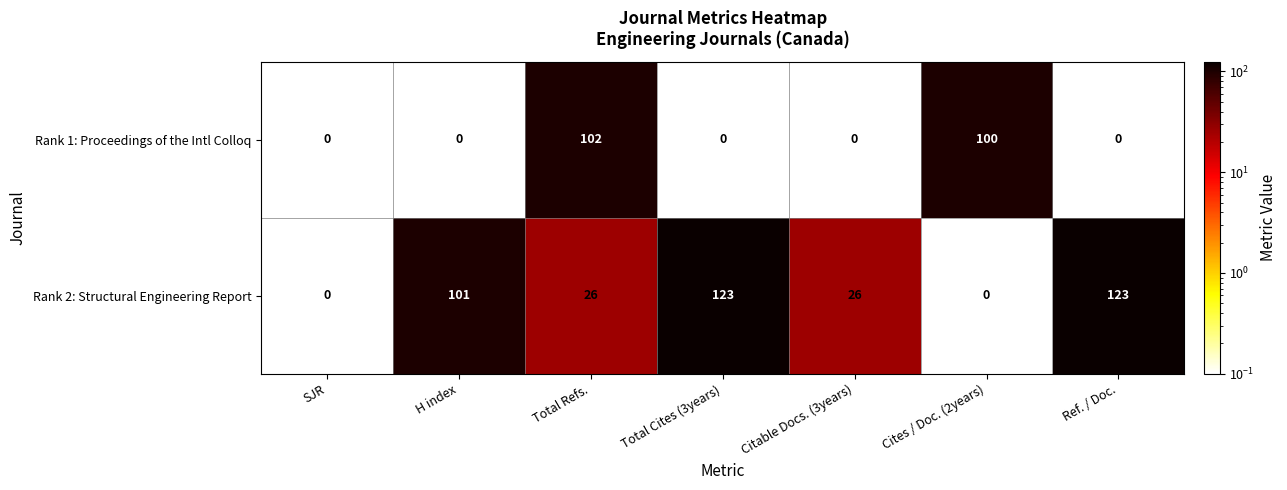

What is the sum of all Rank 2: Structural Engineering Report values?

399